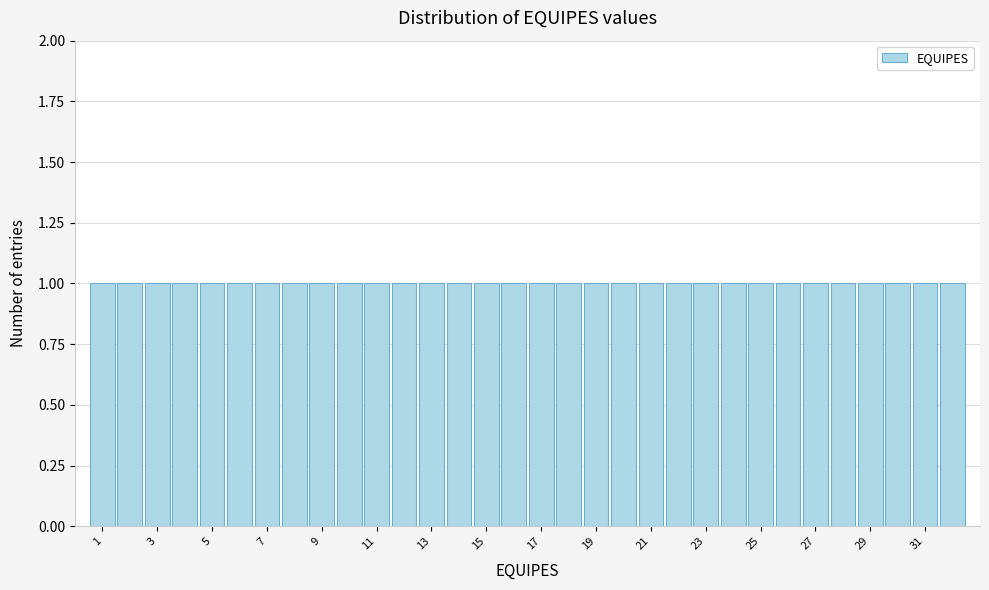

How tall is the bar that spans 12.5 to 13.5 on the x-axis? Neither the bar edges nor the heights are printed on the chart, so give them approximately, as read against the axes.

1